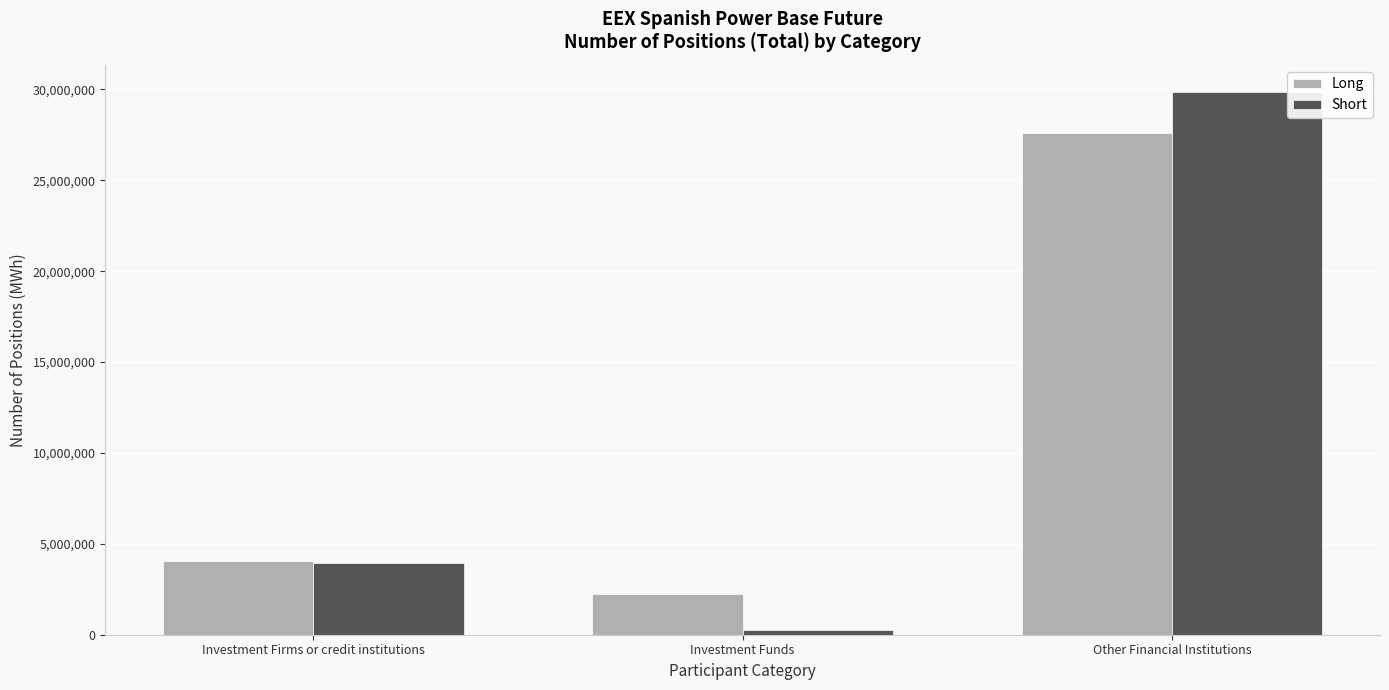

The value of Short at Investment Funds is 267947. True or false?

True